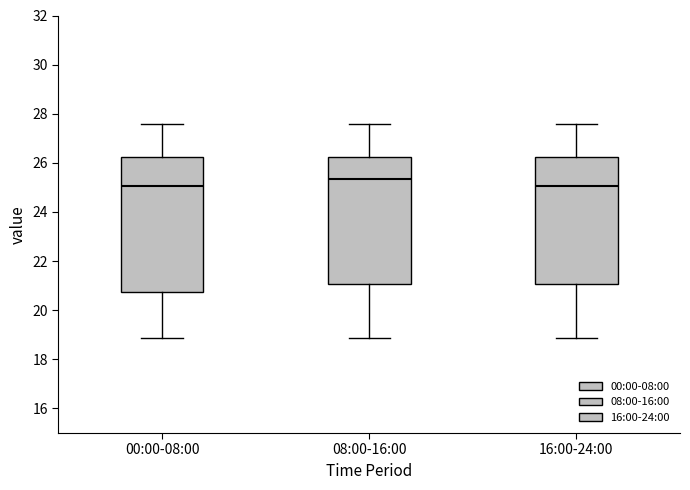

Which box is the tallest, from its lower edge to its upper edge?

00:00-08:00